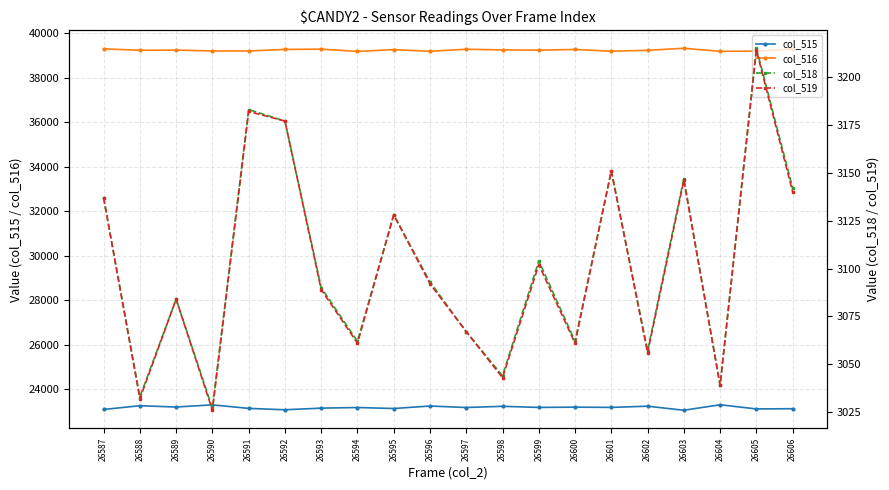

What is the difference between the highest and lowest values at 26588?

36207